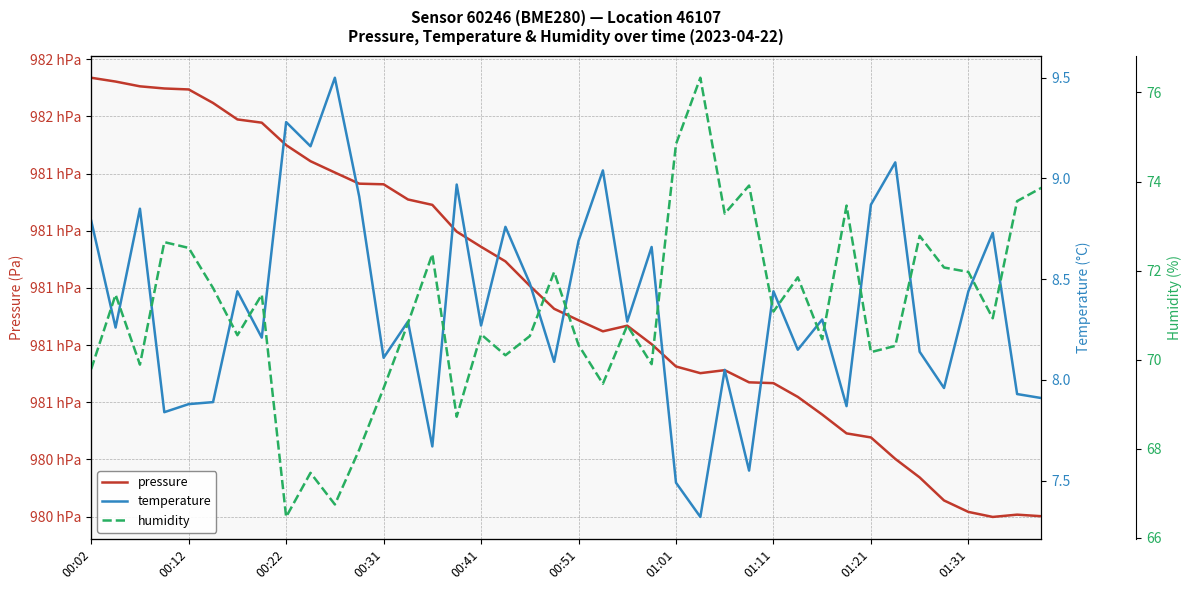

At how many categories does at least one series exceed 52288?

40